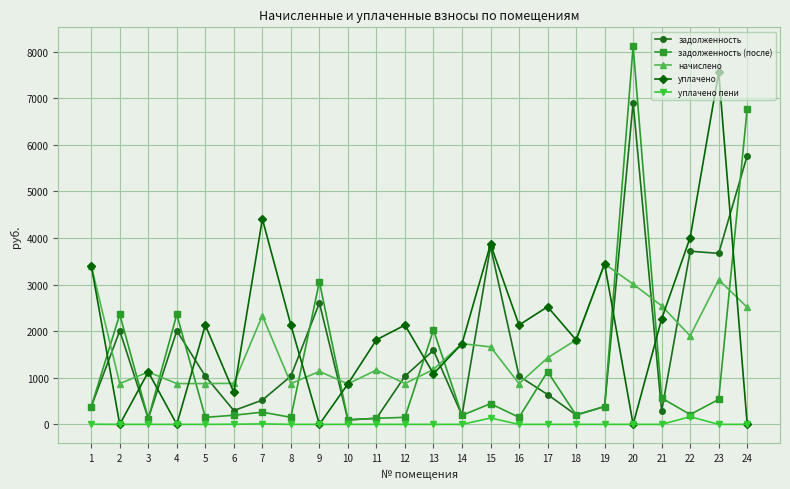

Between 10 and 22, which series saw the biggest shift?

задолженность